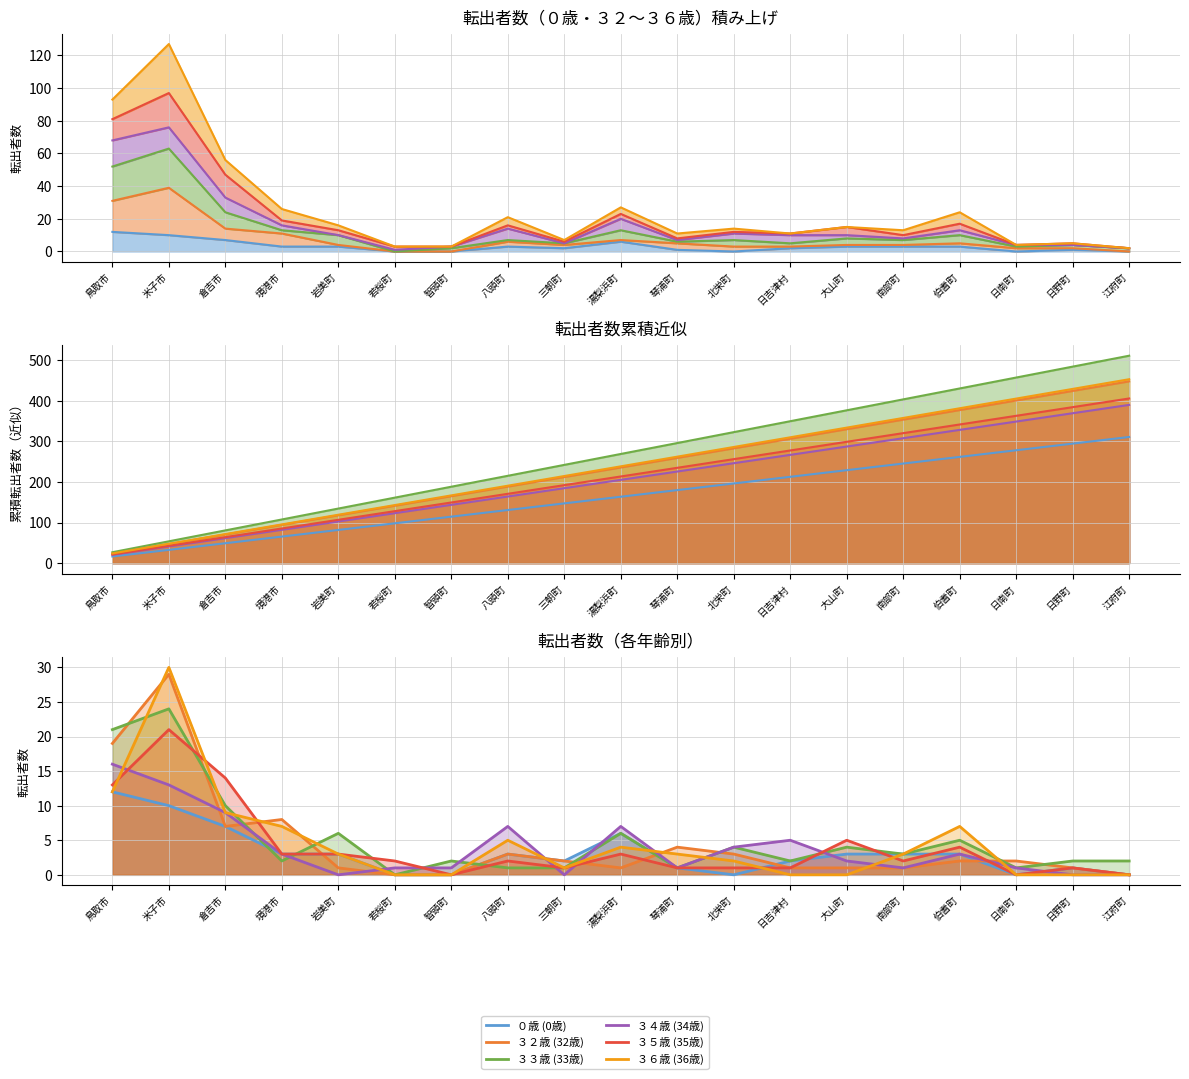

What is the difference between the maximum and minimum values in the ３５歳 (35歳) series?

21